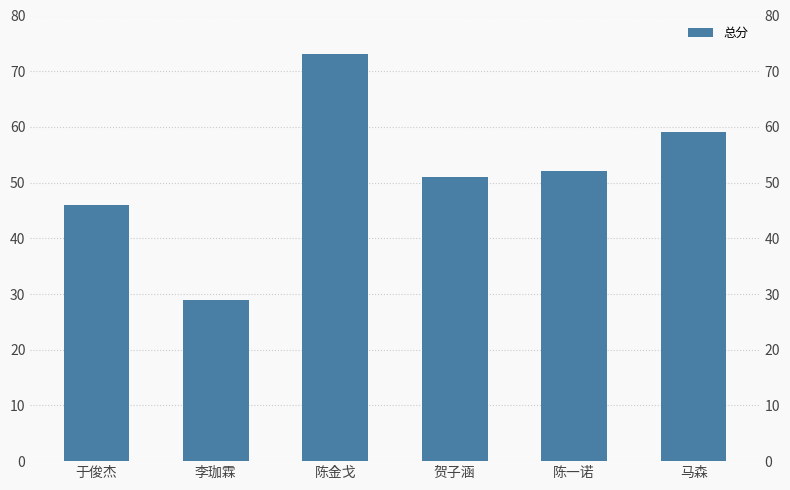

Count the values in the range 46 to 59.

4